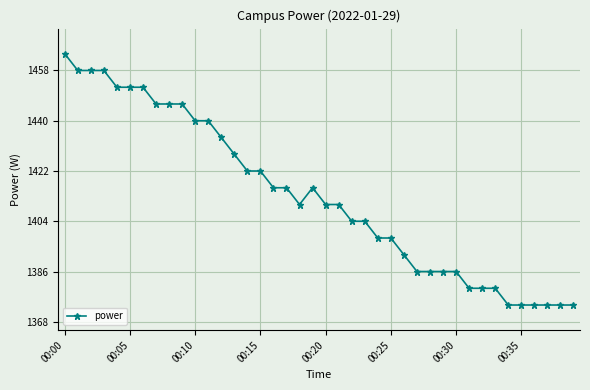

True or false: there are more than 0 points higher than both neighbors.

True